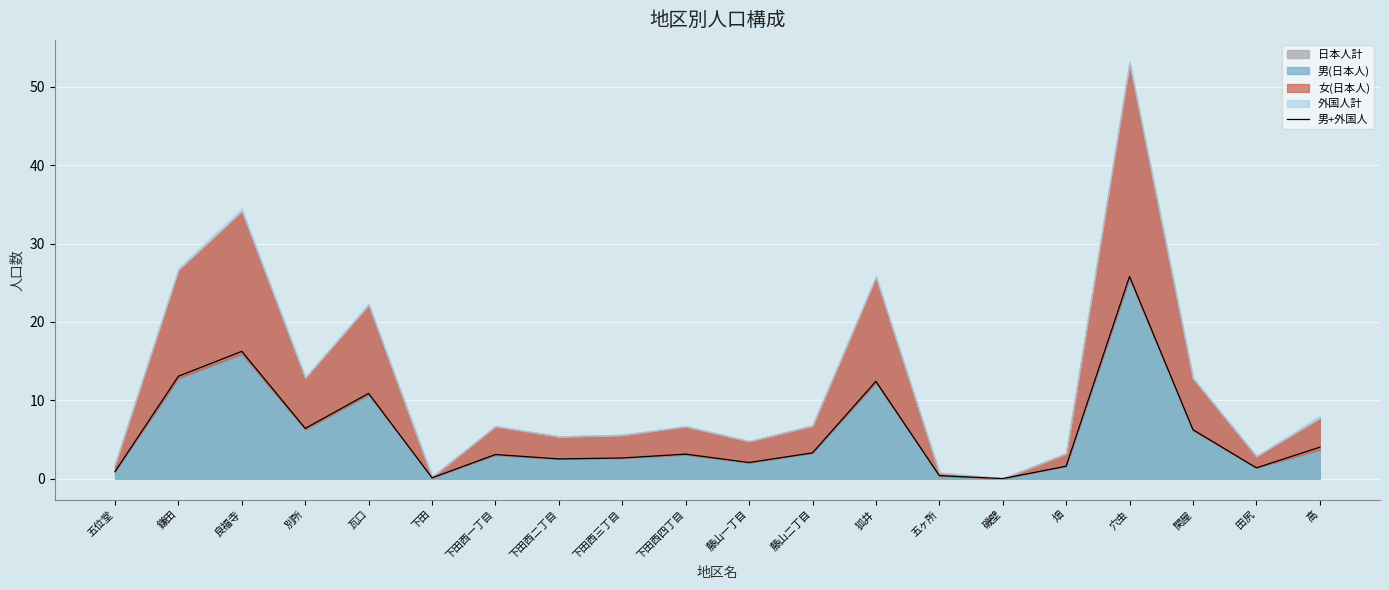

True or false: there are more than 2 points higher than both neighbors.

True